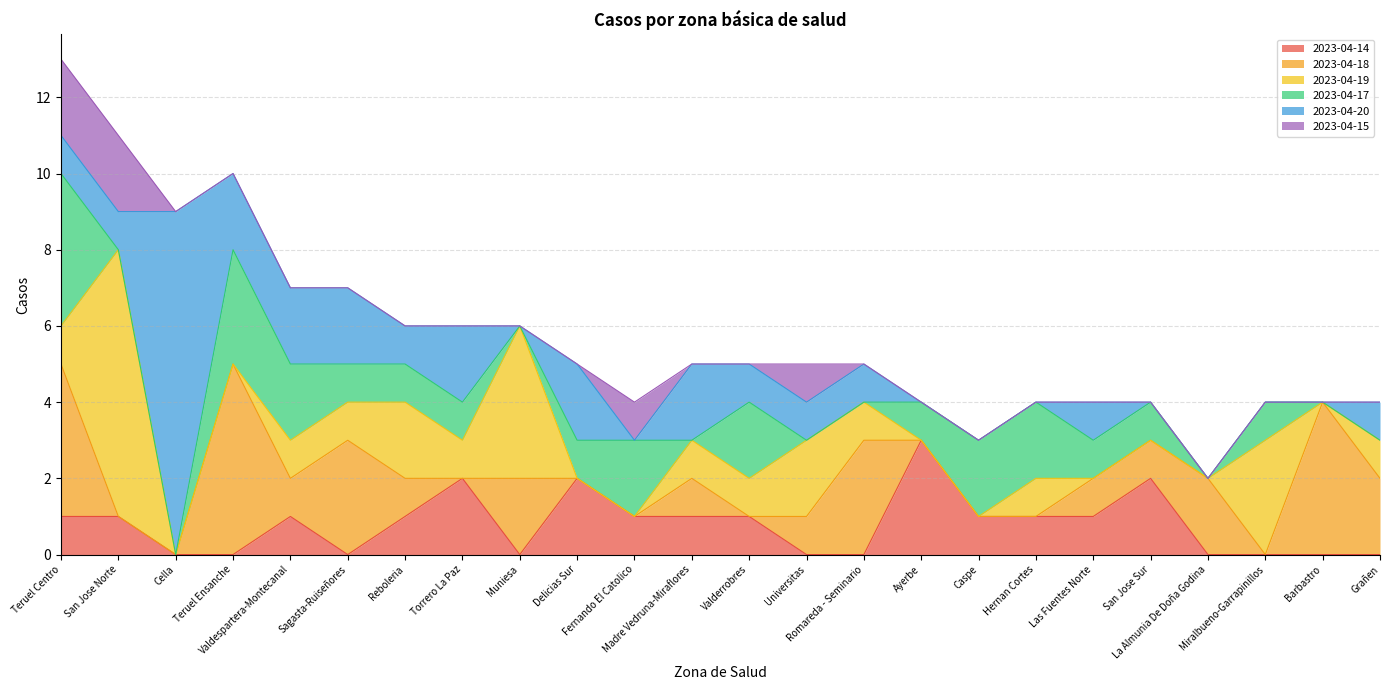

Which series has the largest total across all categories?

2023-04-18